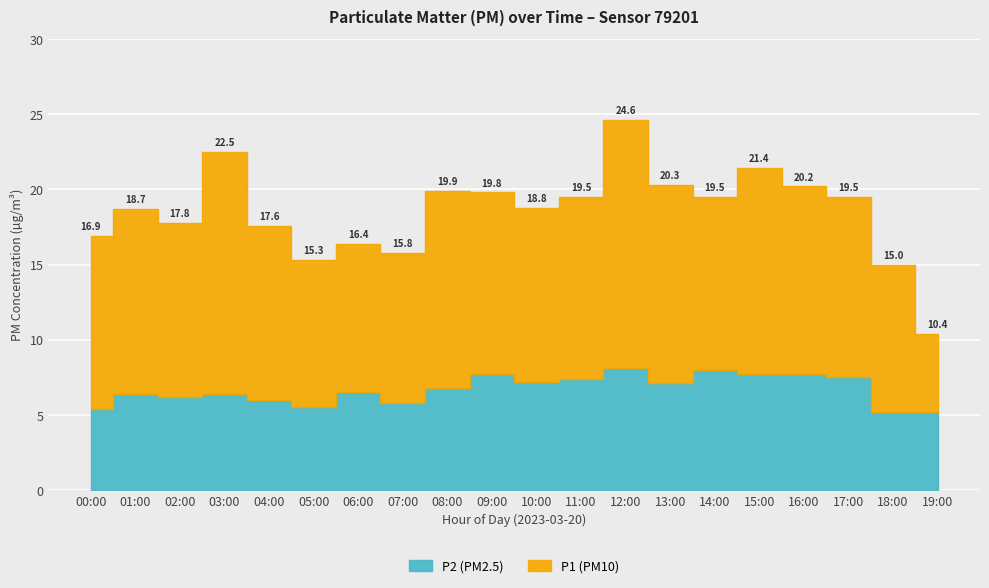

Rank the series by their average value, from highest to lowest.

P1, P2